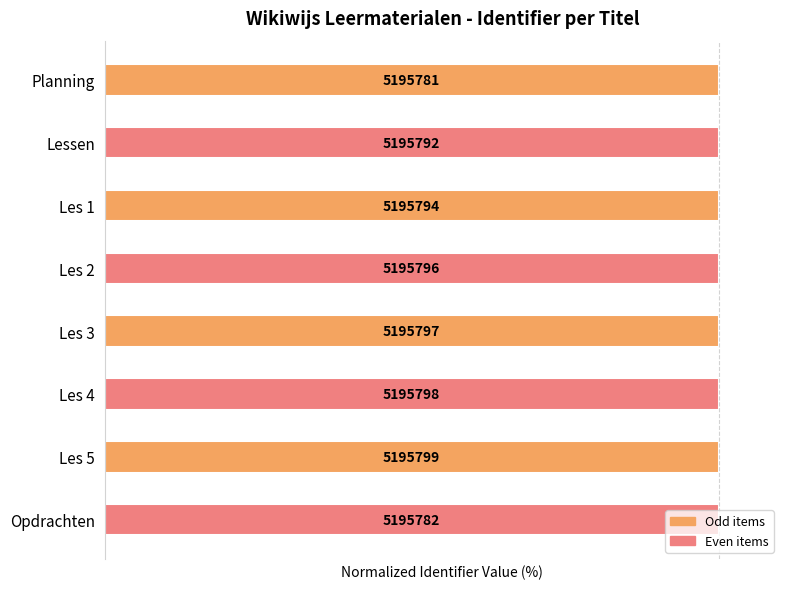

Rank the categories by value from highest to lowest.

Les 5, Les 4, Les 3, Les 2, Les 1, Lessen, Opdrachten, Planning